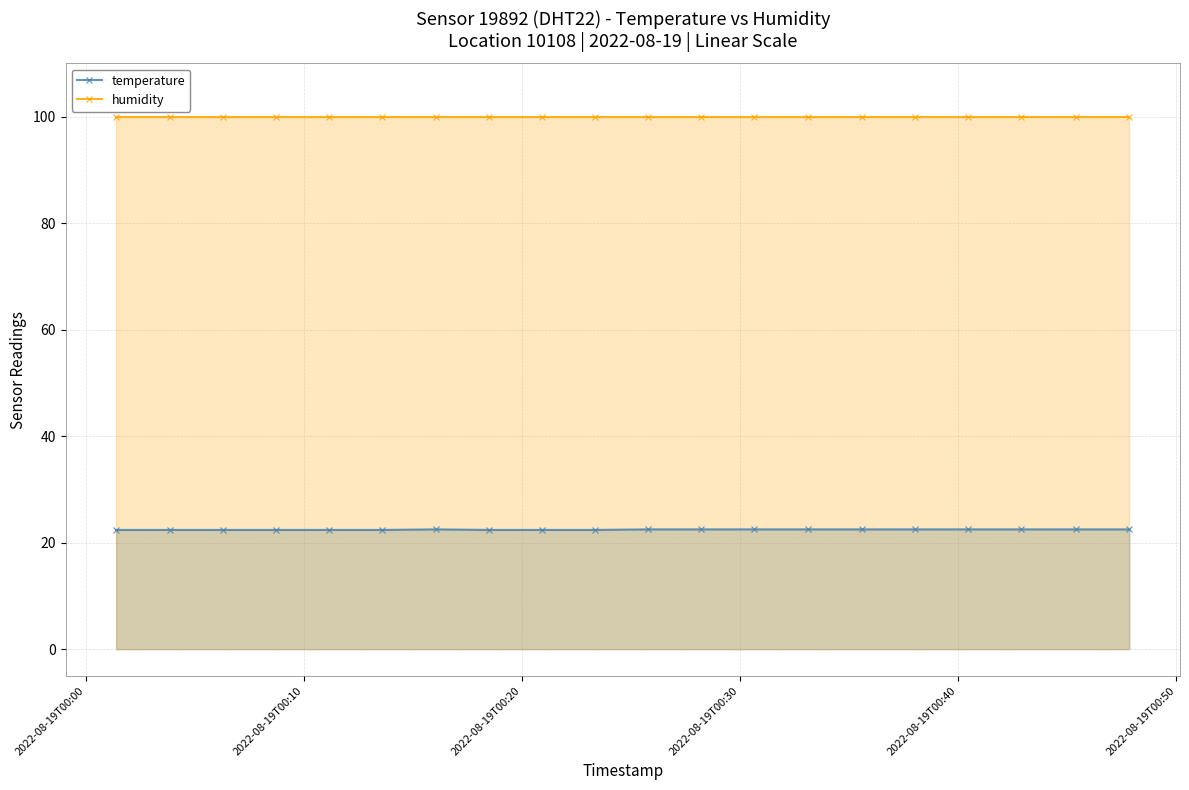

What is the minimum value for temperature?

22.4